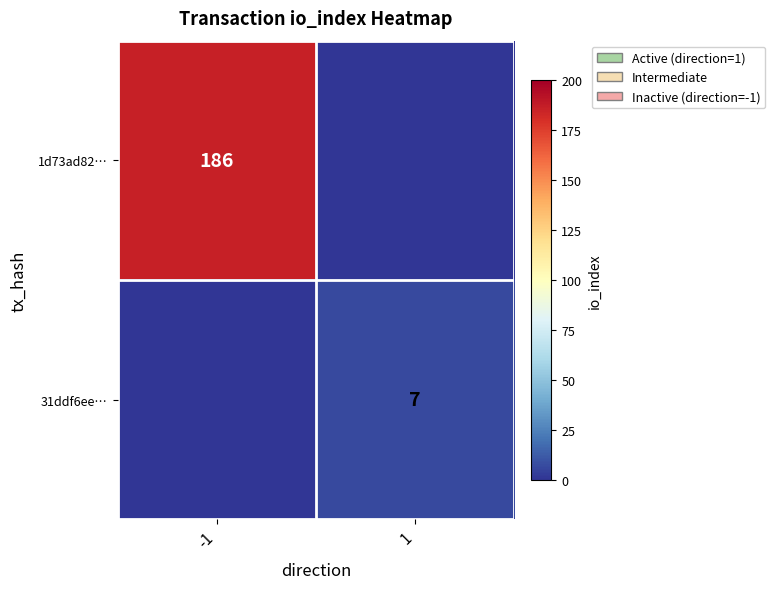

True or false: 1d73ad82… has a value of 90 at -1.

False